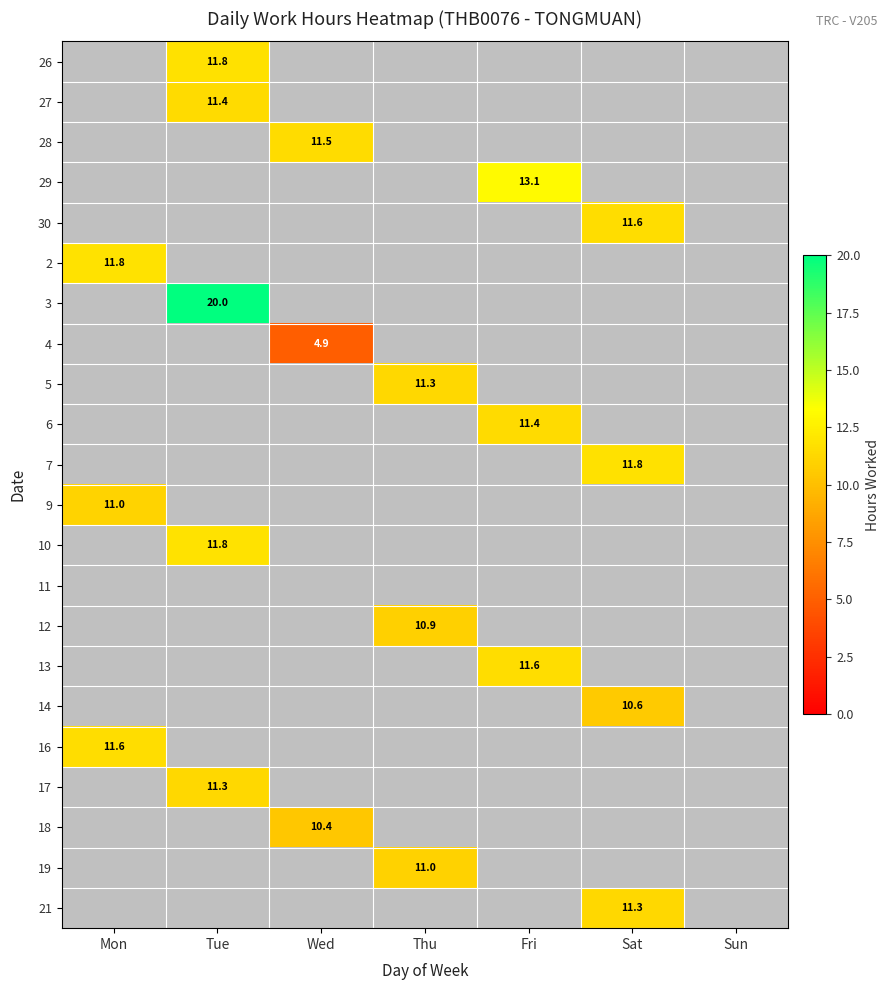

What is the smallest value displayed?

4.9